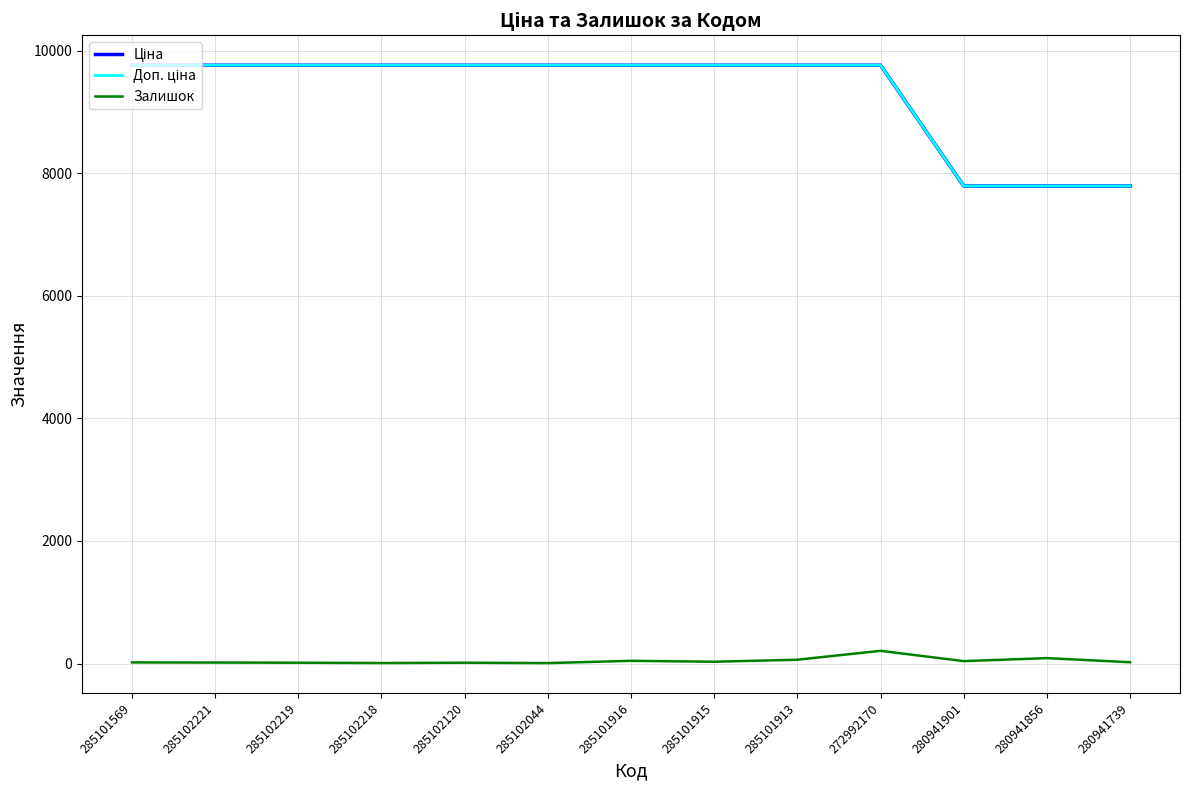

Does the chart have visible grid lines?

Yes